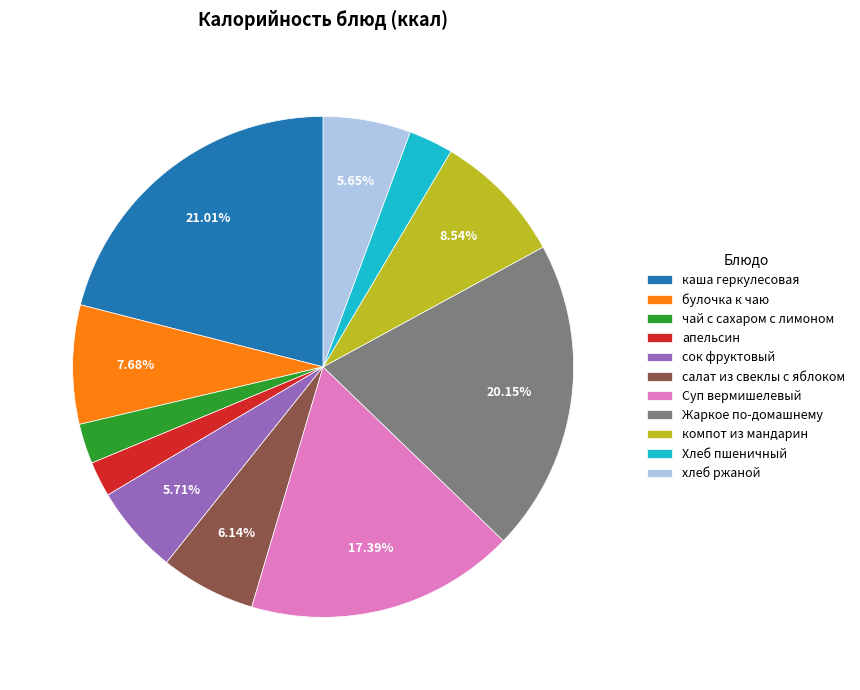

Count the number of slices in the pie.

11